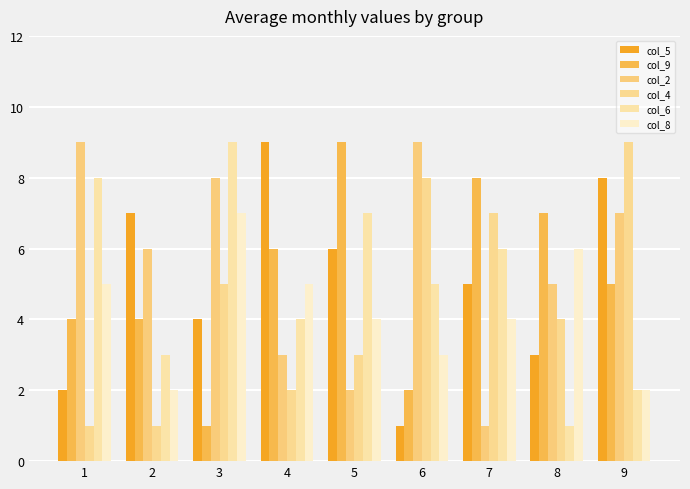

What is the sum of the col_8 values at 6 and 4?

8